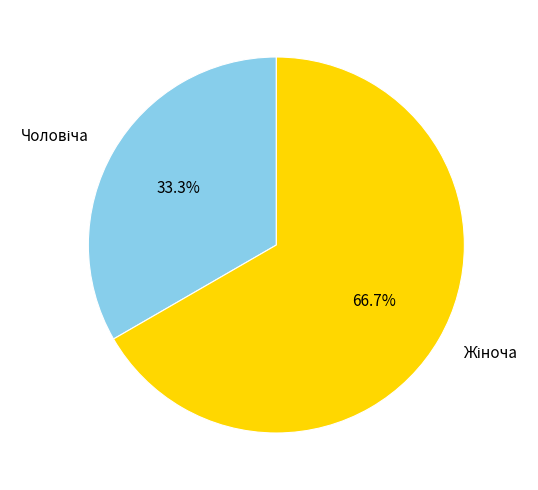

Which slice is the smallest?

Чоловіча